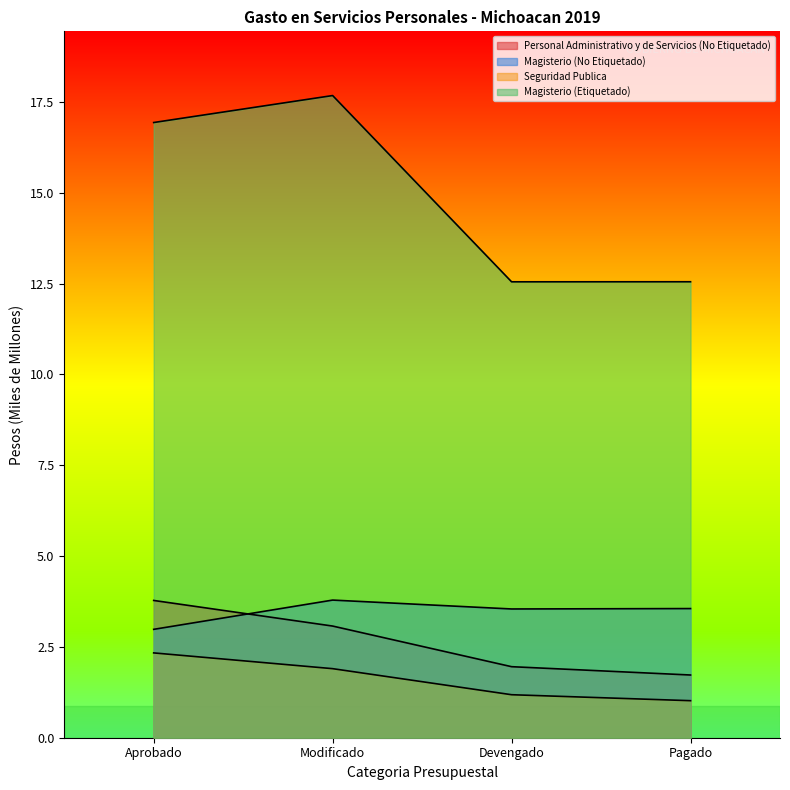

What is the sum of the Seguridad Publica values at Devengado and Modificado?

3.1